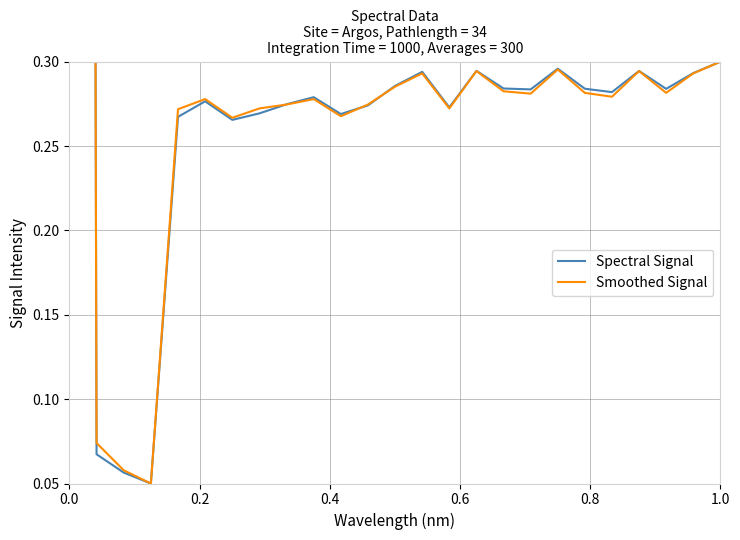

What is the highest value of the Spectral Signal series?

6.3